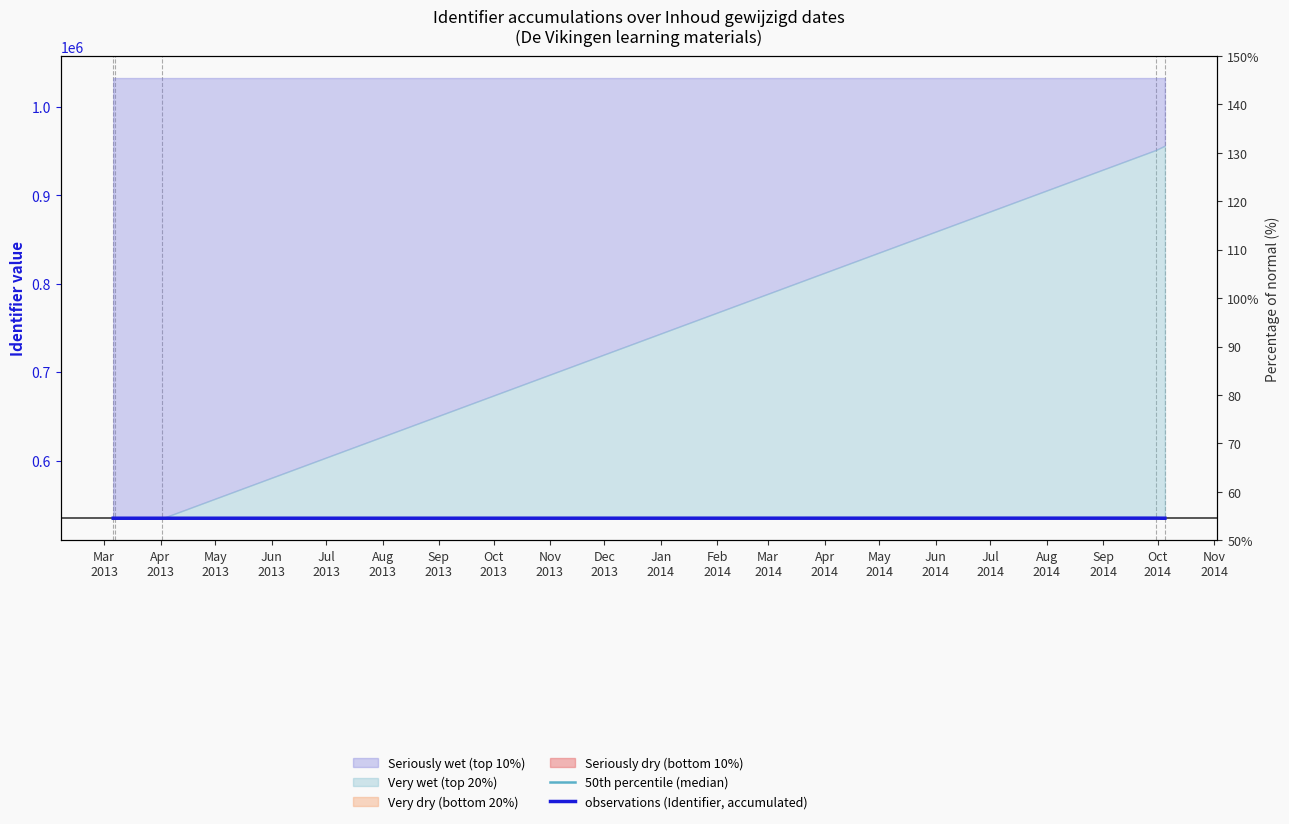

What is the total value across all series at May
2013?

1069732